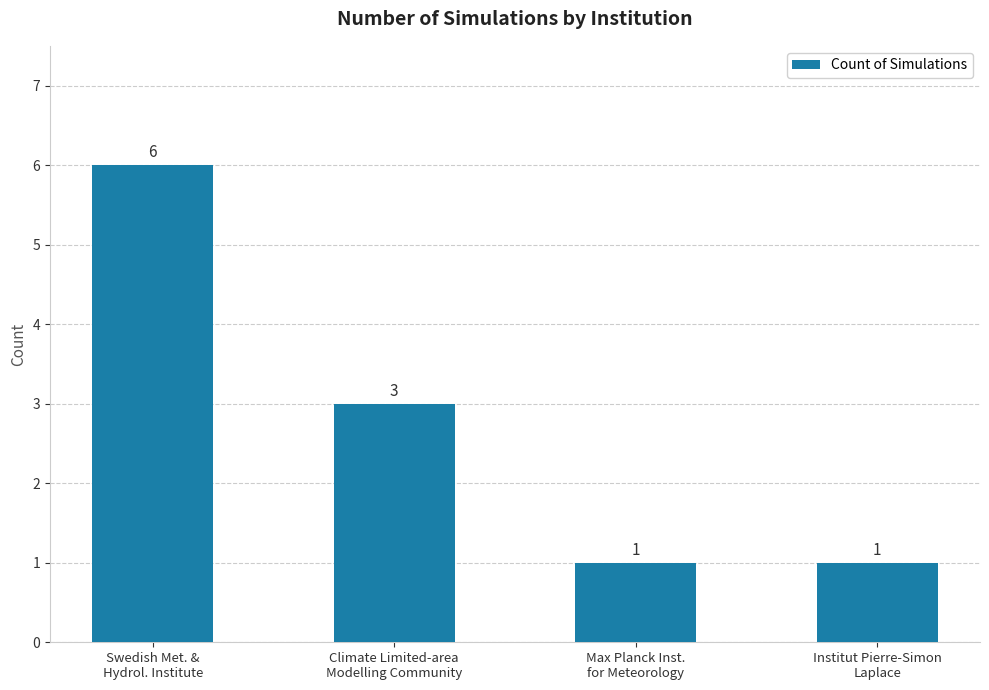

What is the label of the 3rd bar from the left?

Max Planck Inst.
for Meteorology